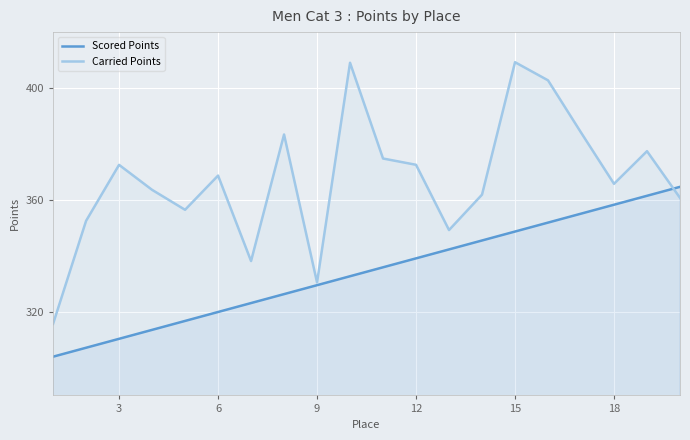

At 15, list the series in order from largest to smallest.

Carried Points, Scored Points